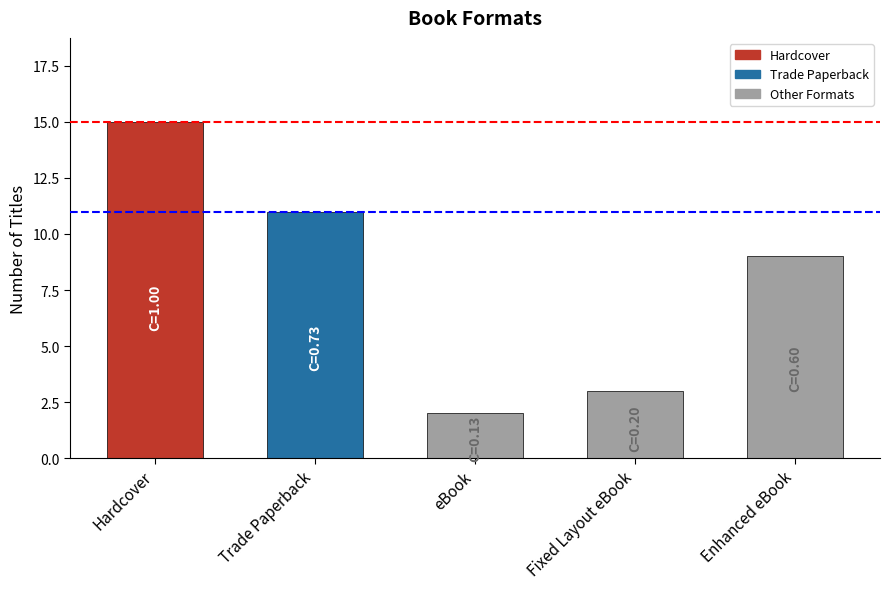

How many categories are shown in the chart?

5